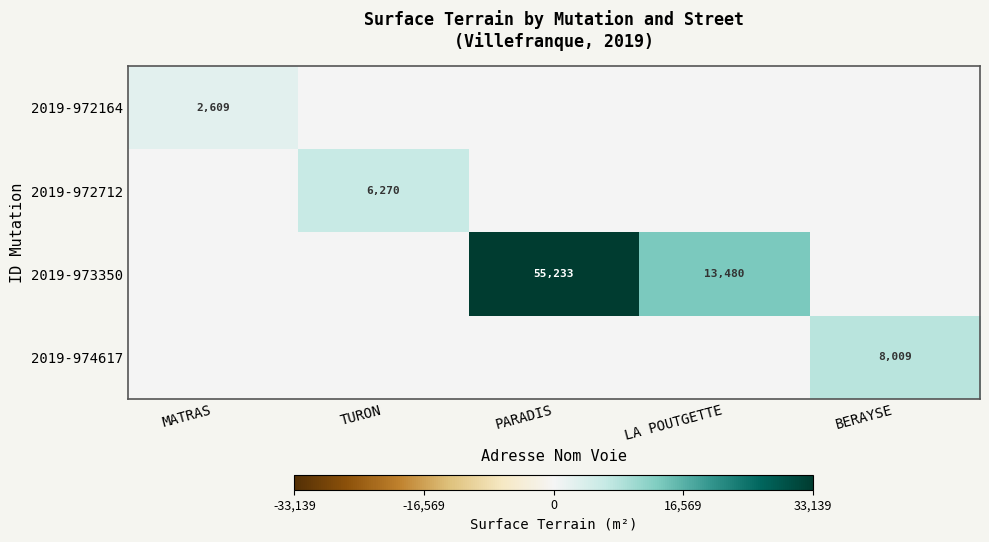

The value of 2019-972164 at MATRAS is 2609. True or false?

True